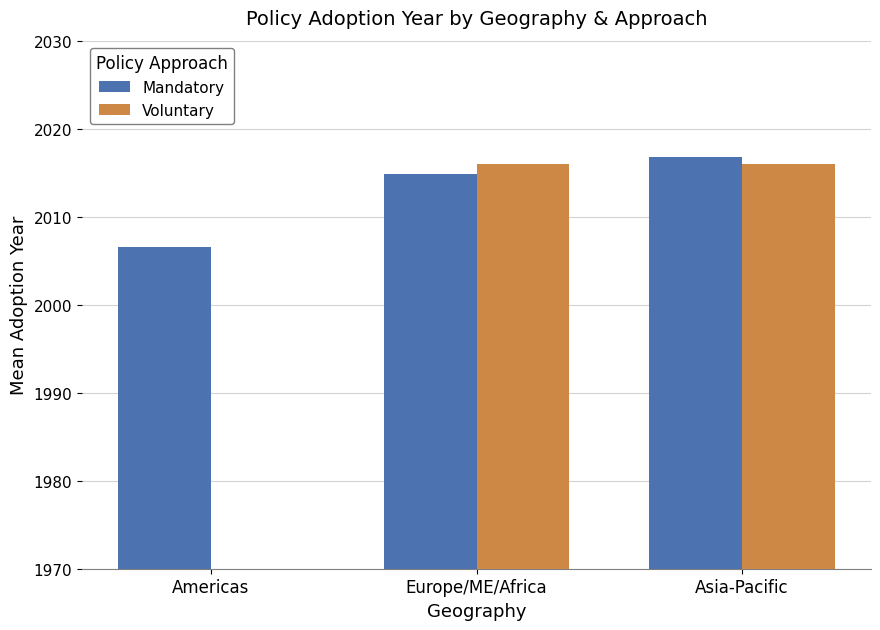

What is the label of the 2nd bar from the left?

Europe/ME/Africa